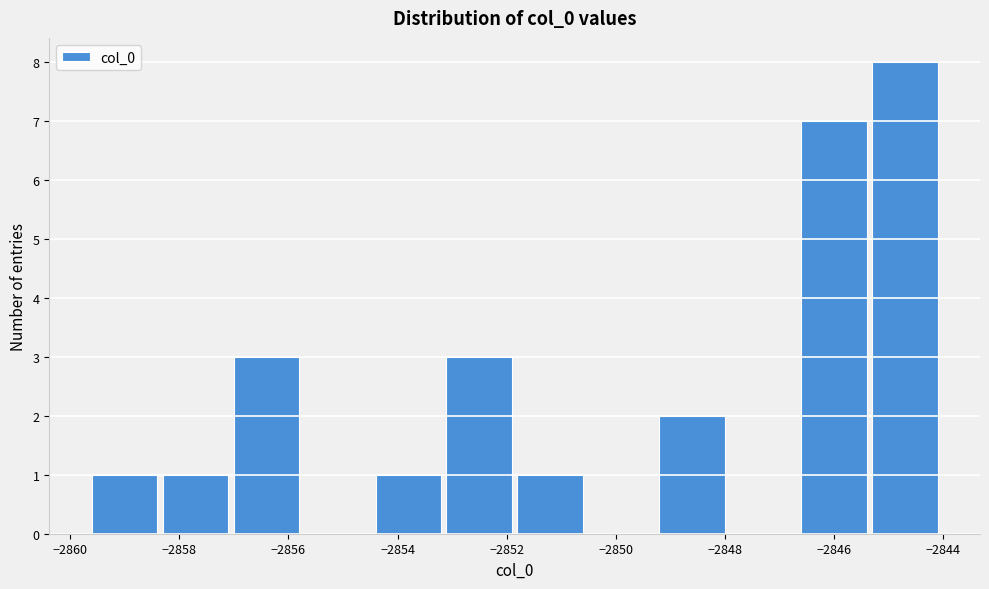

Over which range of the x-axis is the bar tallest?

-2845.4 to -2844.0